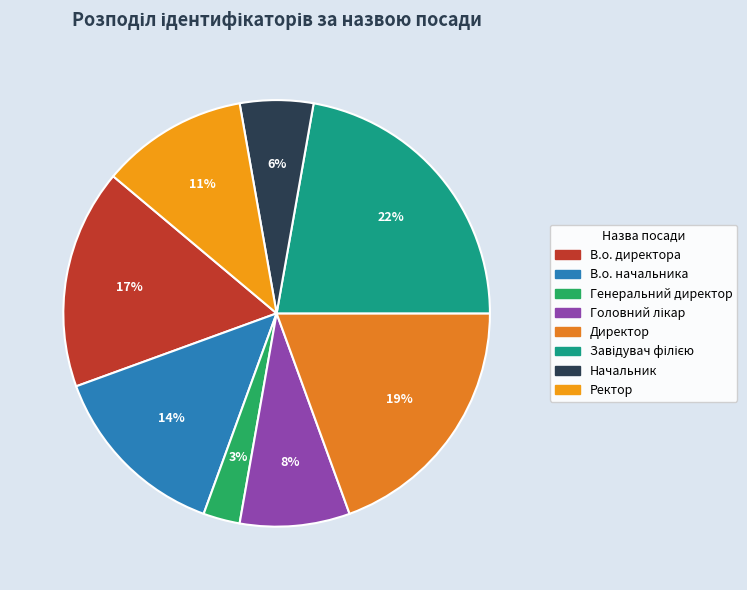

How many segments does this pie chart have?

8